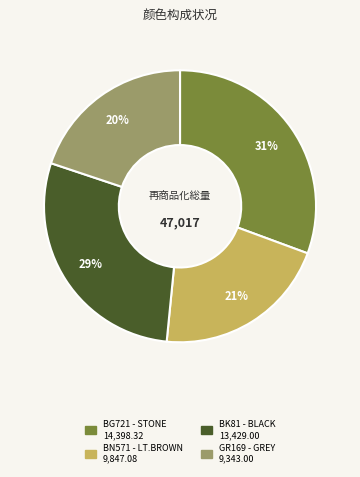

How many slices are in this pie chart?

4